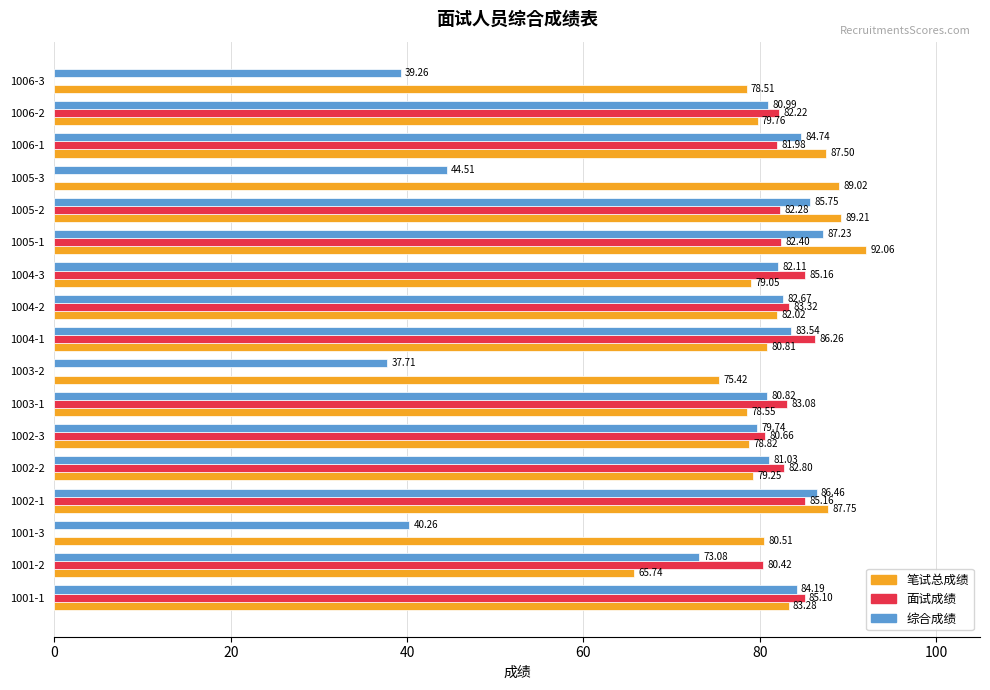

Which series has the largest total across all categories?

笔试总成绩